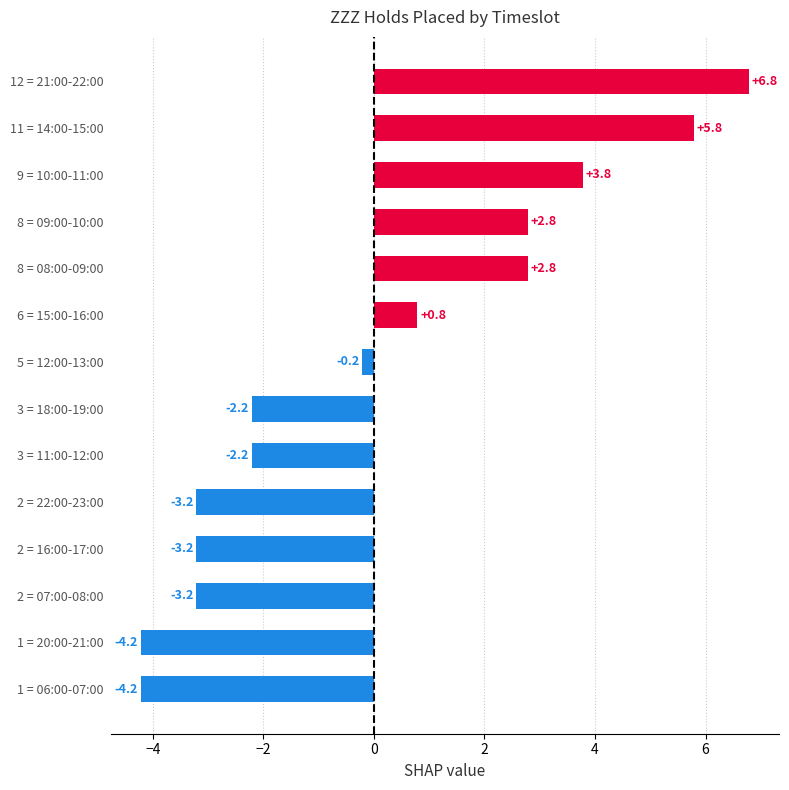

What is the difference between the maximum and minimum values?

11.0